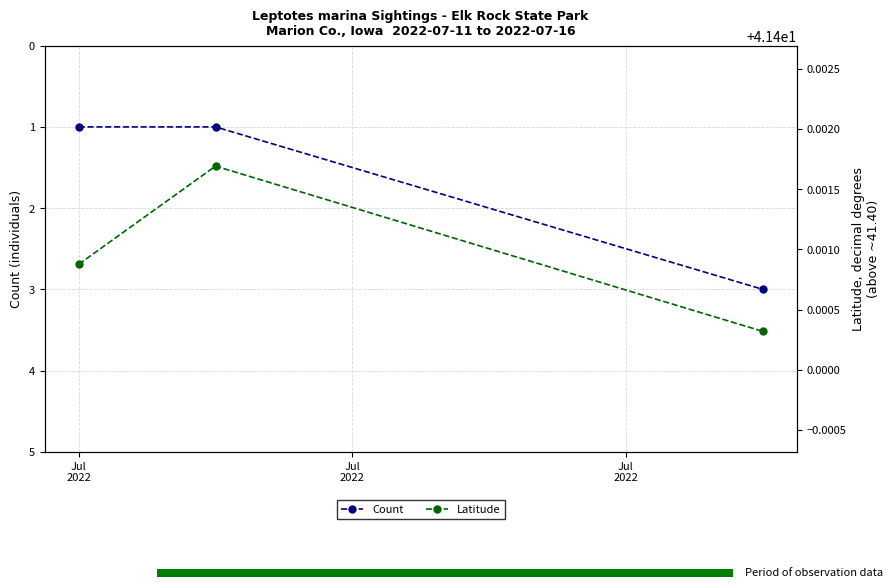

Rank the series at Jul
2022 from lowest to highest value.

Count, Latitude